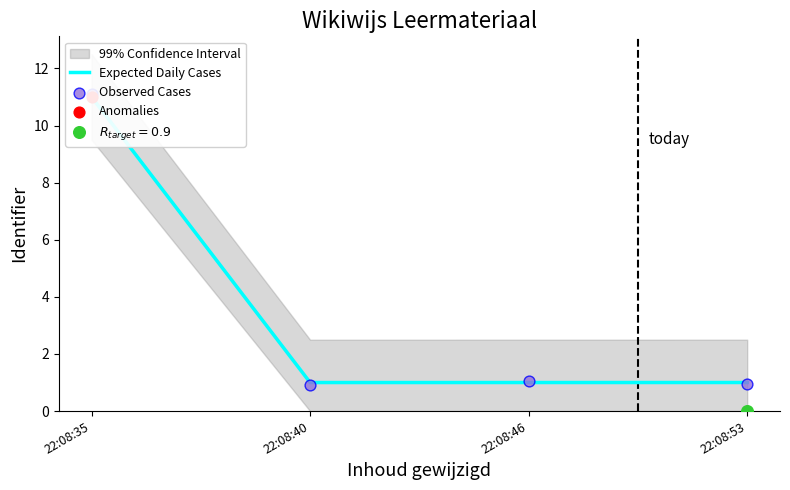

Which series reaches the minimum Y coordinate?

Observed Cases